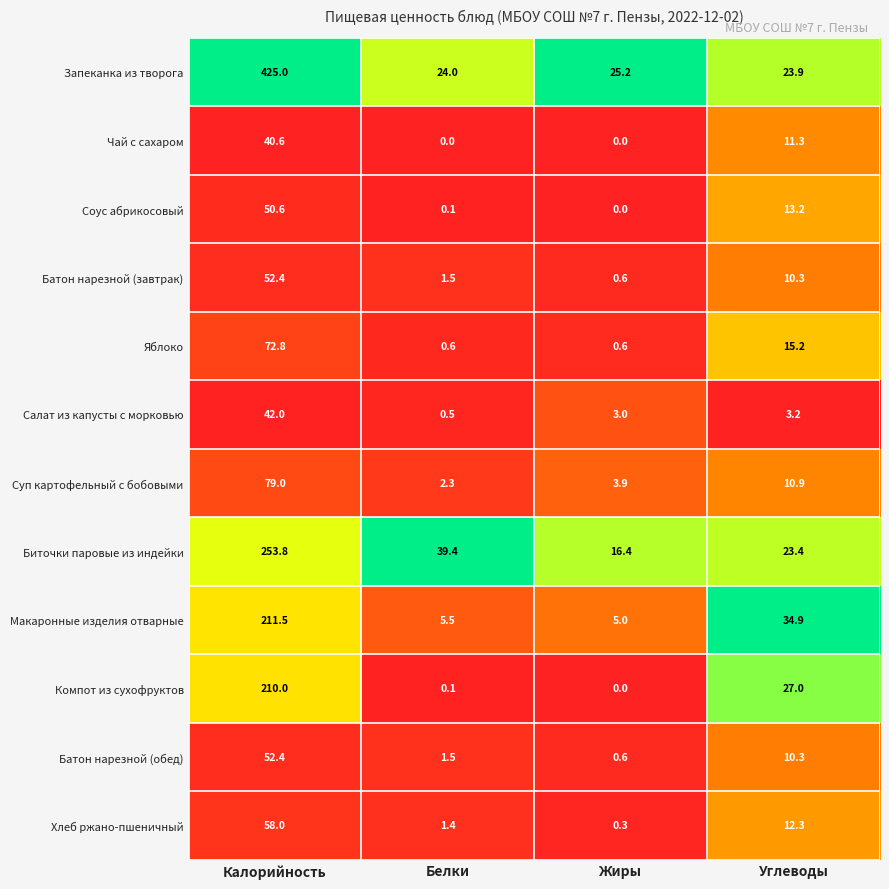

True or false: Биточки паровые из индейки has a value of 8.4 at Жиры.

False